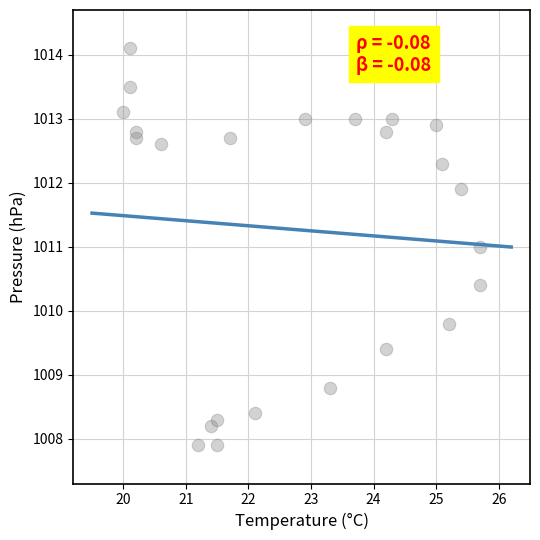

What is the range of Y values (max minus min)?

6.2